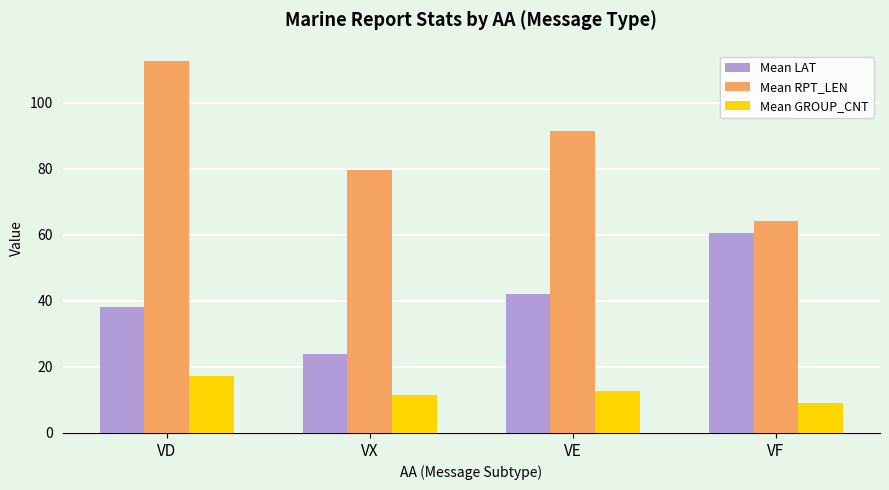

Reading left to right, list all the values displayed in this chart.

Mean LAT: 38.0	24.0	42.0	60.5
Mean RPT_LEN: 112.5	79.6	91.3	64.0
Mean GROUP_CNT: 17.2	11.5	12.7	9.0